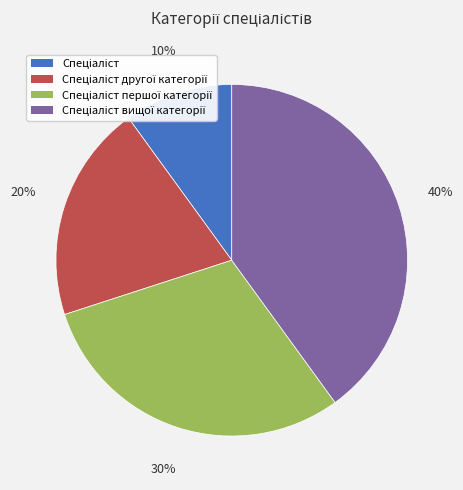

Is there any slice that represents more than half of the pie?

No